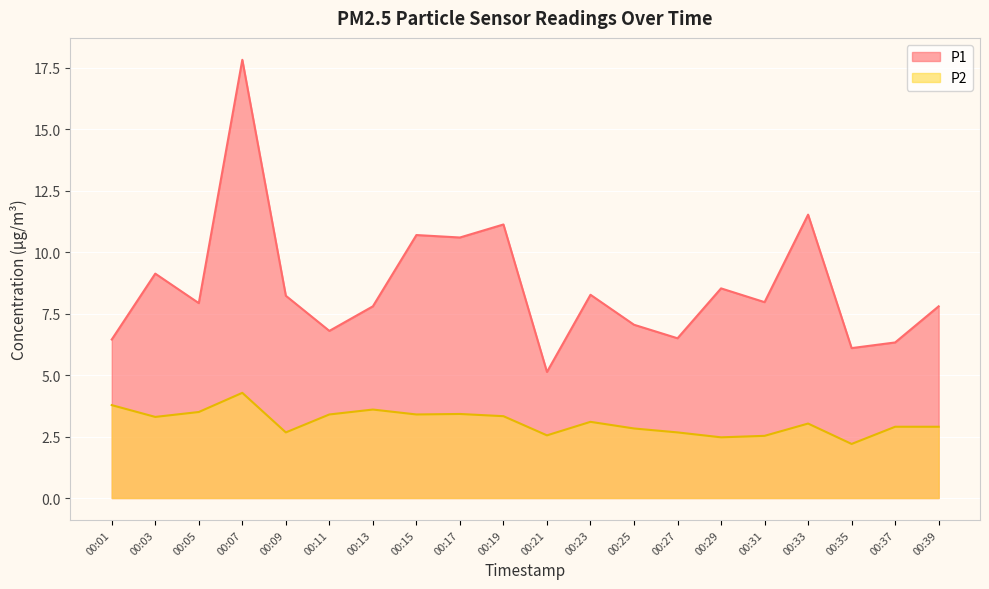

What are all the series names shown in the legend?

P1, P2